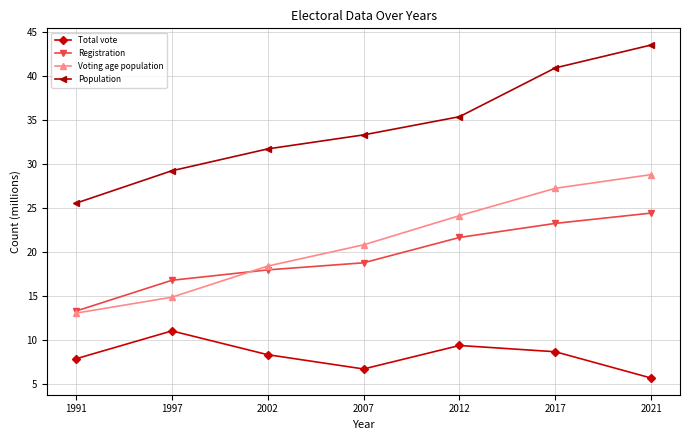

In Total vote, how many points are higher than both neighbors (excluding endpoints)?

2